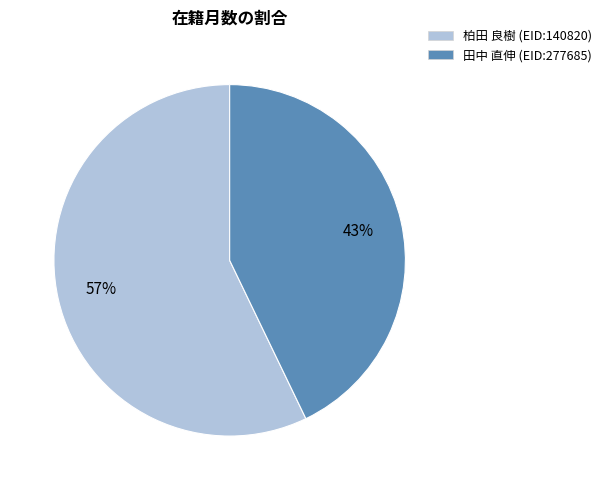

The 田中 直伸 (EID:277685) slice represents 48% of the pie. True or false?

False